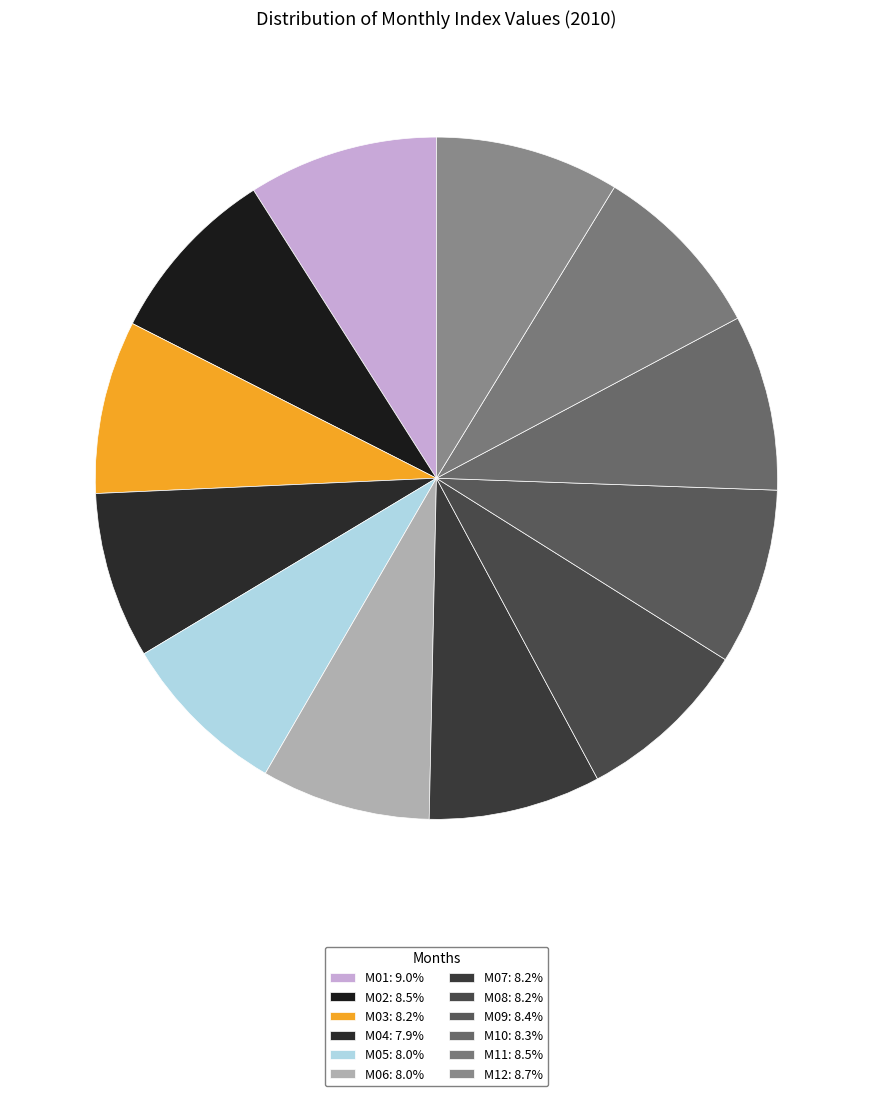

How many segments does this pie chart have?

12